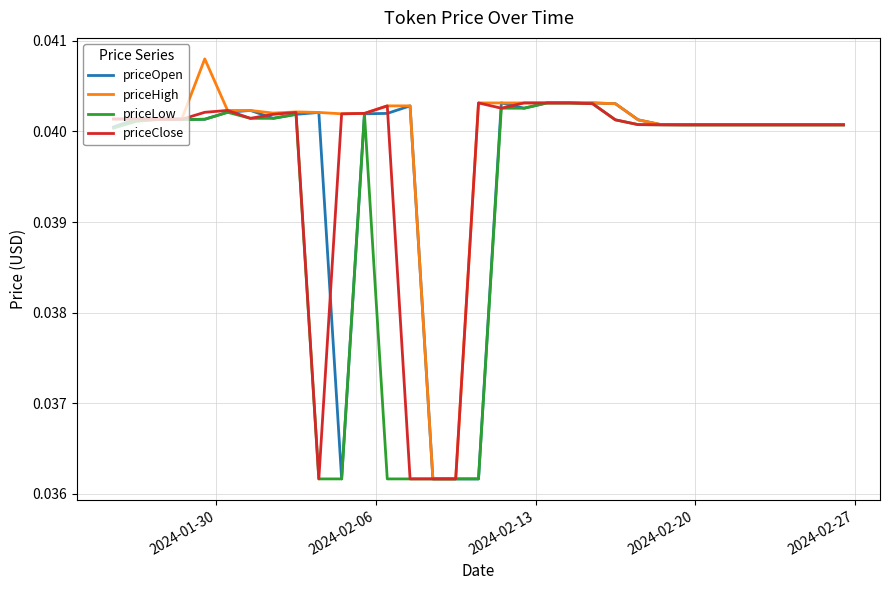

Which series has the largest range (max minus min)?

priceHigh